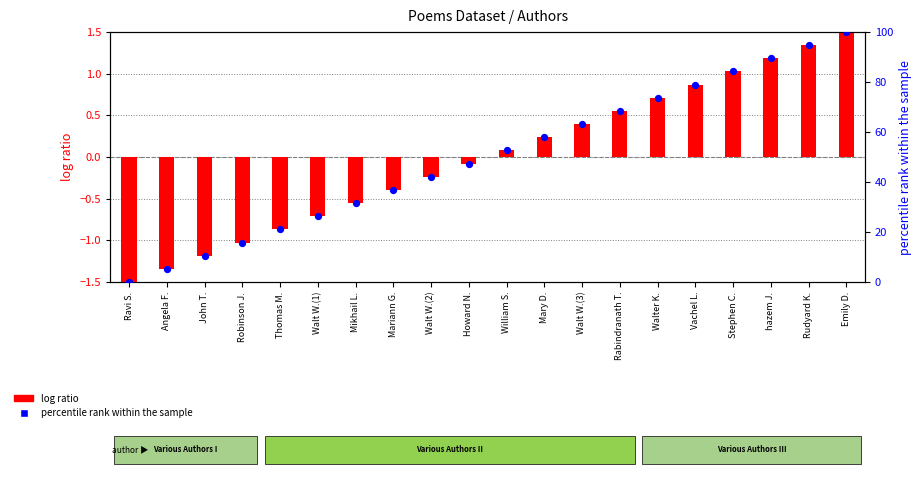

Between Walter K. and Mikhail L., which is larger?

Walter K.